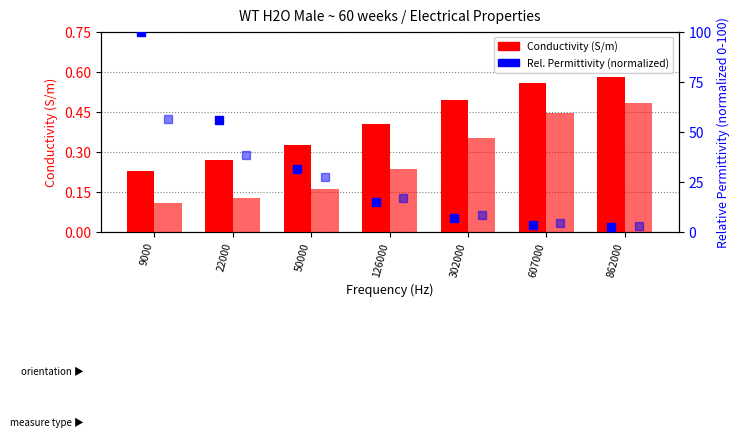

Which category has the highest value in the Long. Rel. Permittivity (normalized) series?

9000